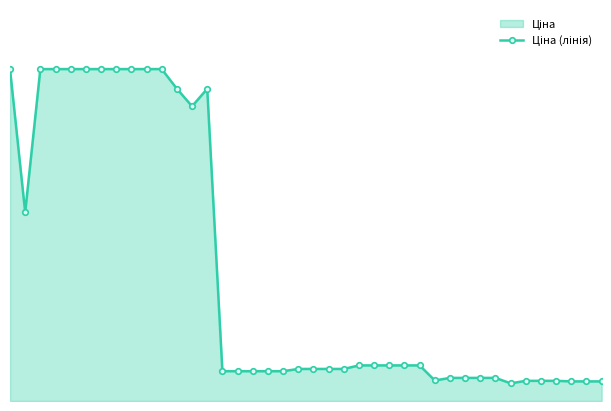

What is the ratio of the value at 39 to the value at 20?

0.6